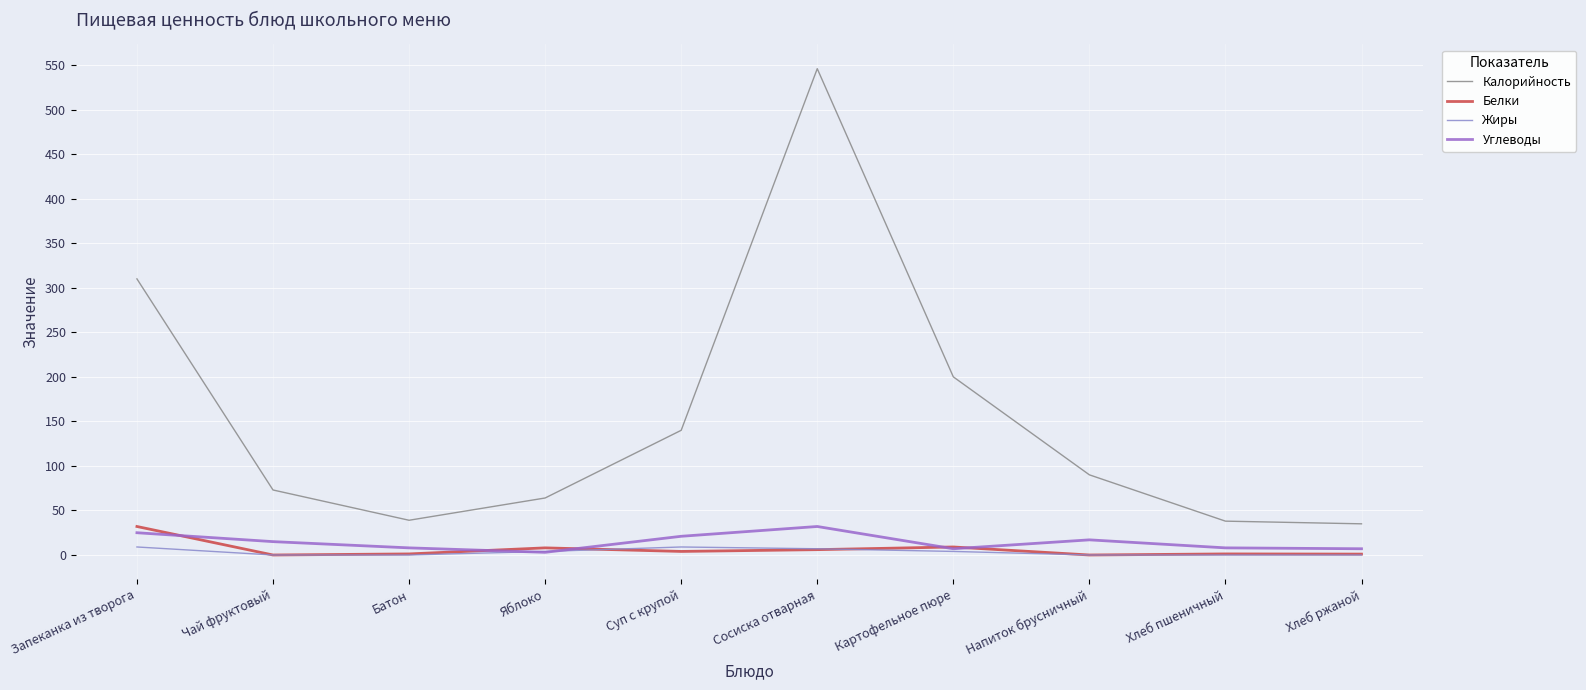

Which series has the largest total across all categories?

Калорийность